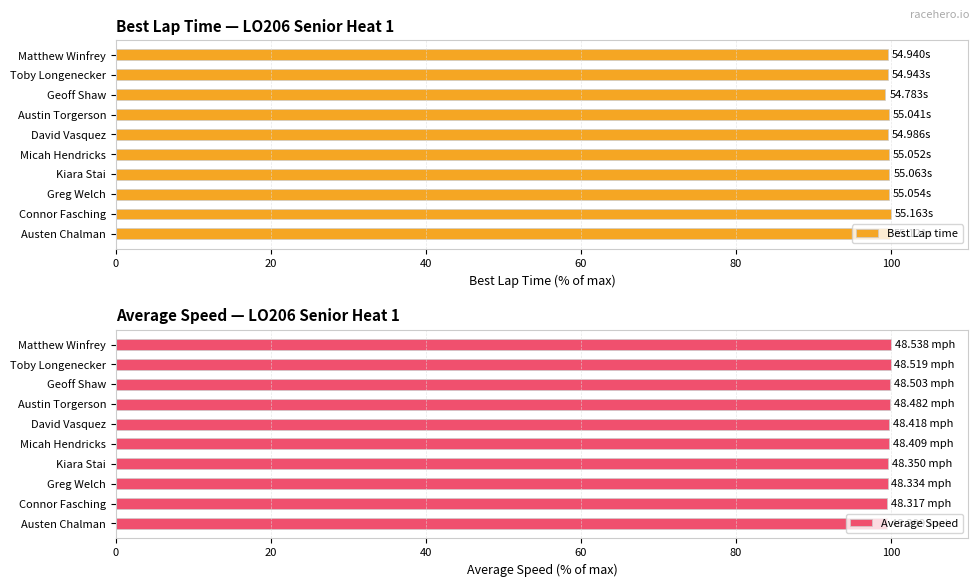

What is the sum of the Best Lap time values at Greg Welch and Matthew Winfrey?

199.4